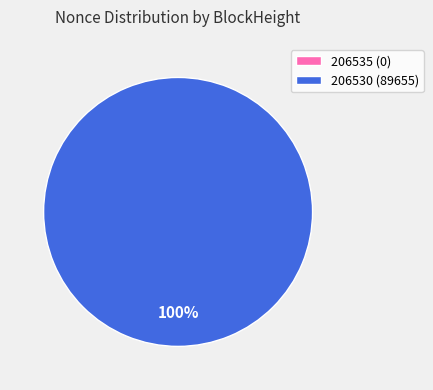

Is 206535 the majority of the pie?

No